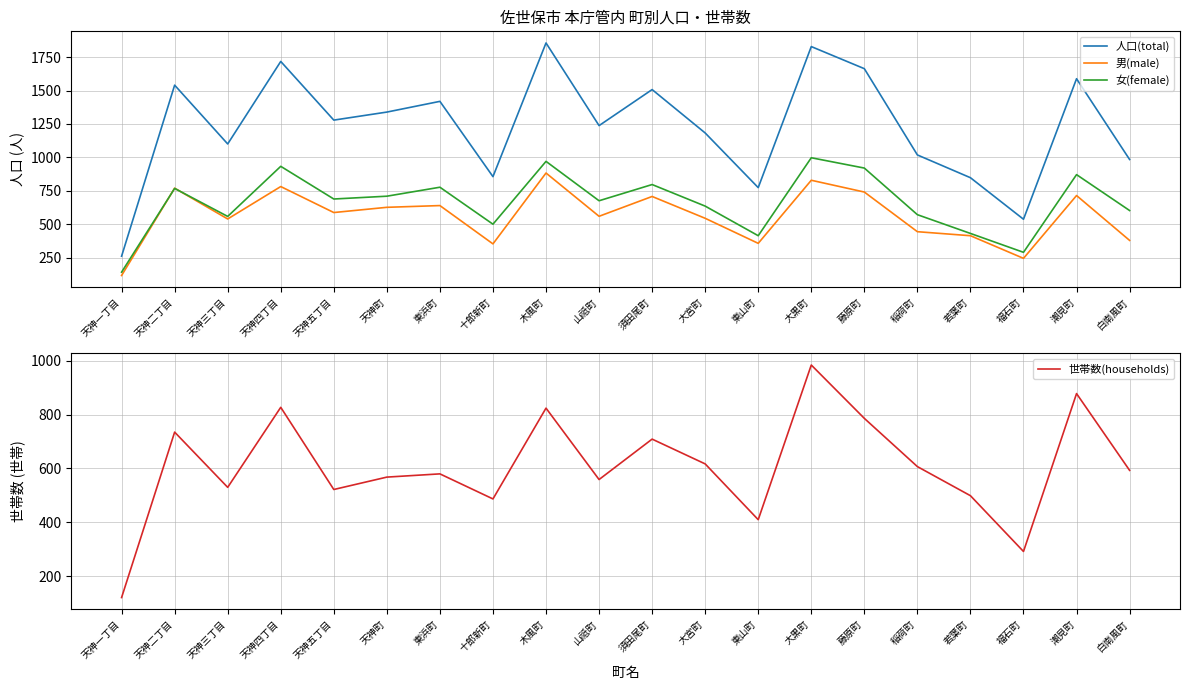

True or false: 男(male) and 女(female) cross at least once.

True